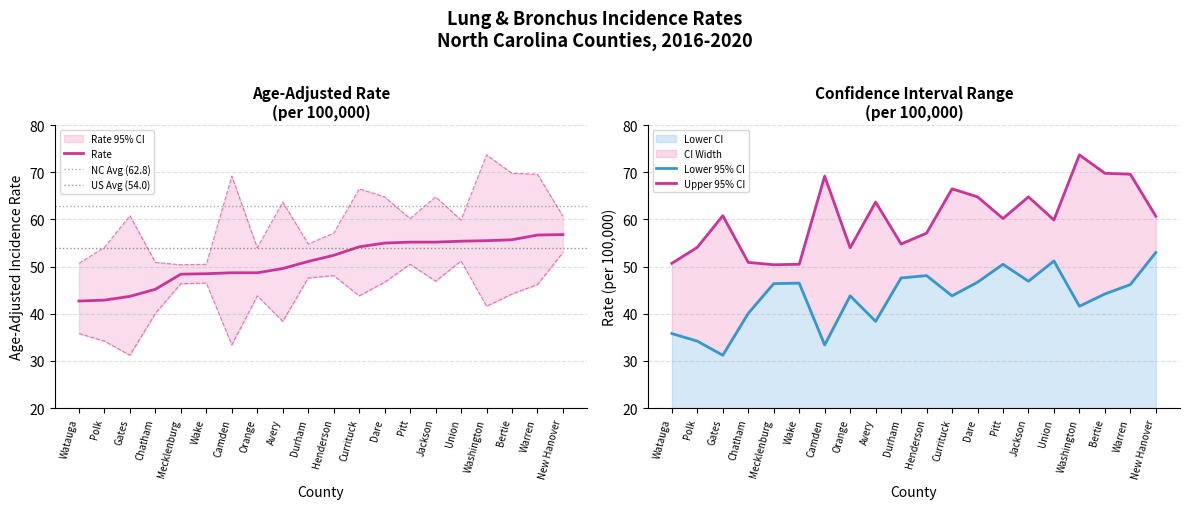

Reading left to right, list all the values displayed in this chart.

Rate: Watauga=42.7	Polk=42.9	Gates=43.7	Chatham=45.2	Mecklenburg=48.4	Wake=48.5	Camden=48.7	Orange=48.7	Avery=49.6	Durham=51.1	Henderson=52.4	Currituck=54.2	Dare=55.0	Pitt=55.2	Jackson=55.2	Union=55.4	Washington=55.5	Bertie=55.7	Warren=56.7	New Hanover=56.8
Lower CI: Watauga=35.8	Polk=34.2	Gates=31.2	Chatham=40.1	Mecklenburg=46.4	Wake=46.5	Camden=33.4	Orange=43.8	Avery=38.4	Durham=47.6	Henderson=48.1	Currituck=43.8	Dare=46.7	Pitt=50.5	Jackson=46.9	Union=51.2	Washington=41.6	Bertie=44.2	Warren=46.2	New Hanover=53.0
Upper CI: Watauga=50.7	Polk=54.1	Gates=60.8	Chatham=50.9	Mecklenburg=50.4	Wake=50.5	Camden=69.2	Orange=54.0	Avery=63.7	Durham=54.8	Henderson=57.1	Currituck=66.5	Dare=64.8	Pitt=60.2	Jackson=64.8	Union=59.9	Washington=73.7	Bertie=69.8	Warren=69.6	New Hanover=60.7